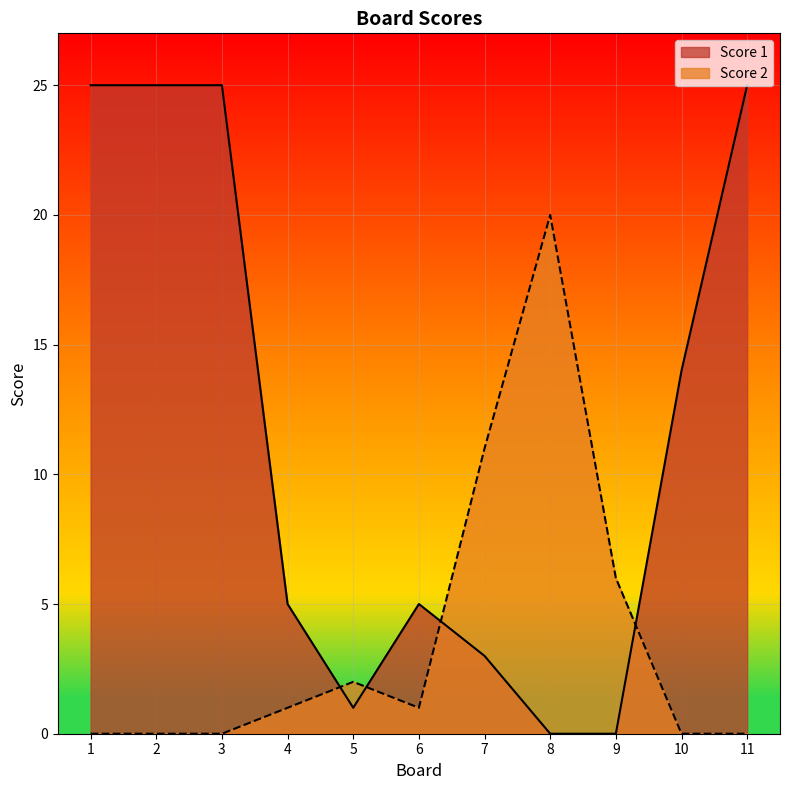

The Score 2 series shows -8 at 11. True or false?

False